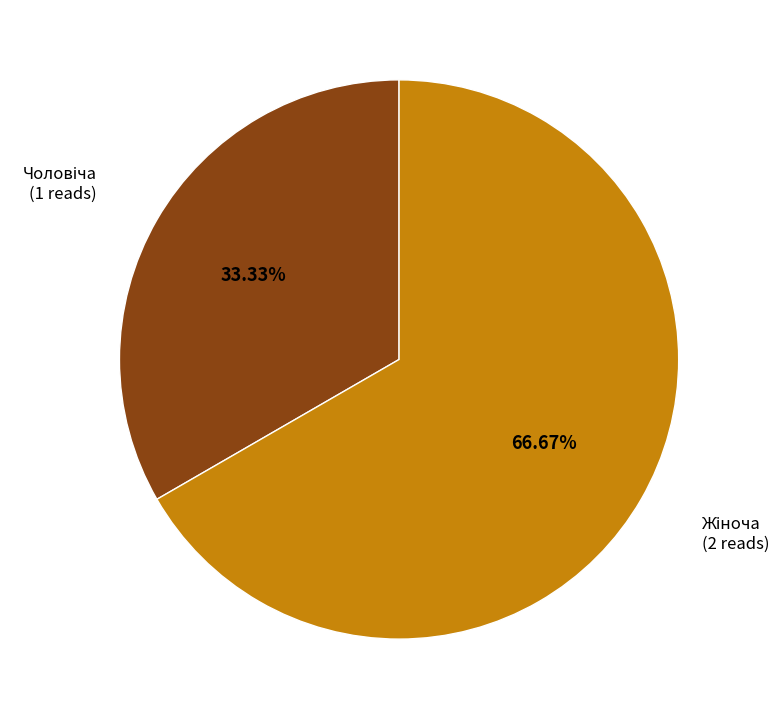

Does any single category account for the majority?

Yes